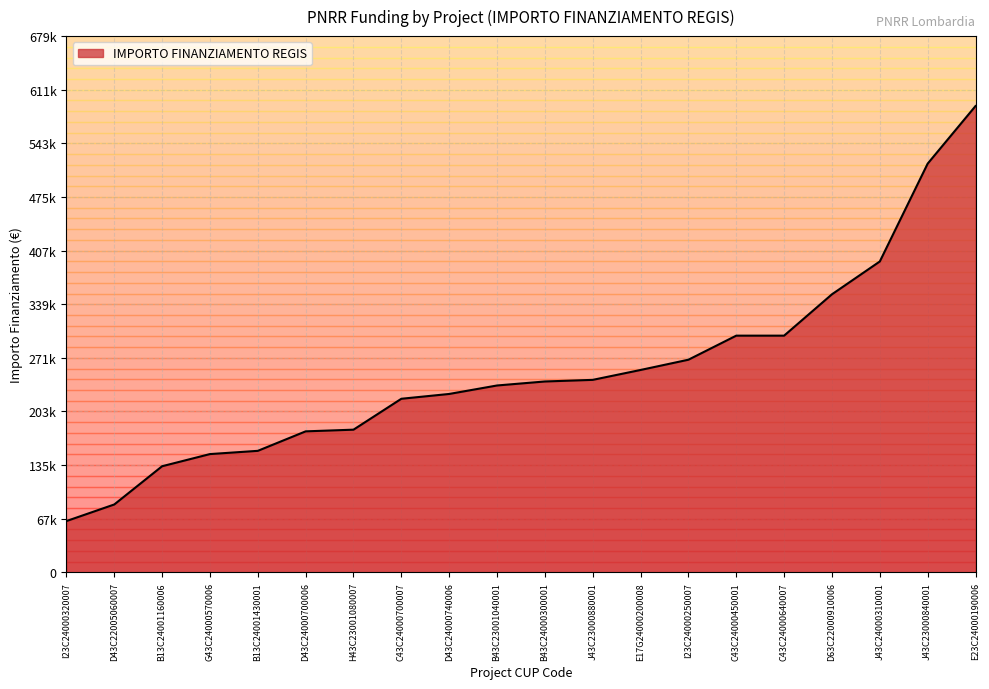

Which has a higher value, H43C23001080007 or D43C22005060007?

H43C23001080007